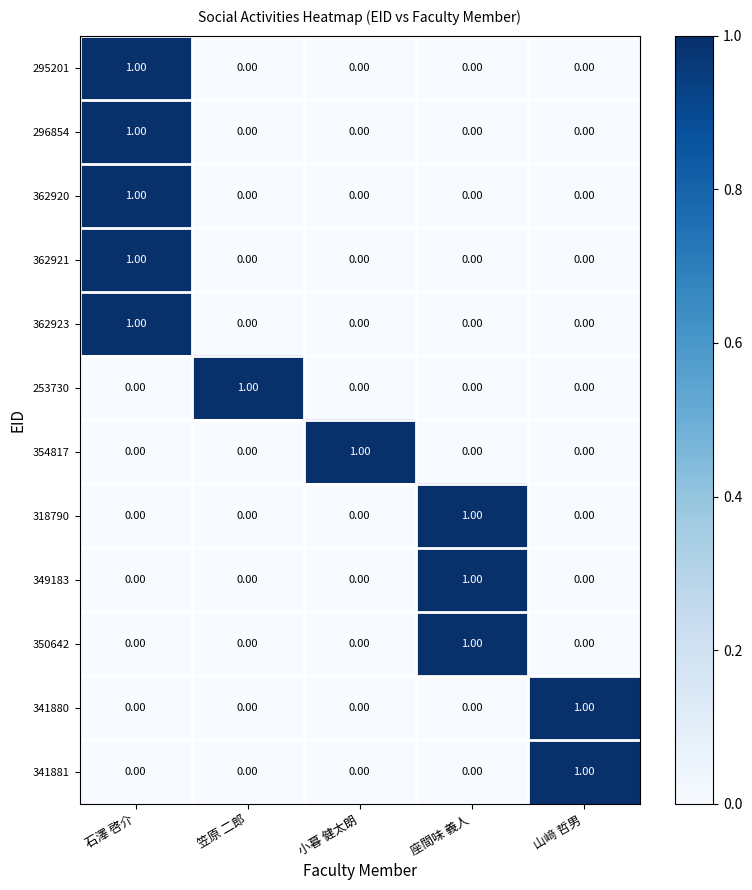

What is the total value across all series at 石澤 啓介?

5